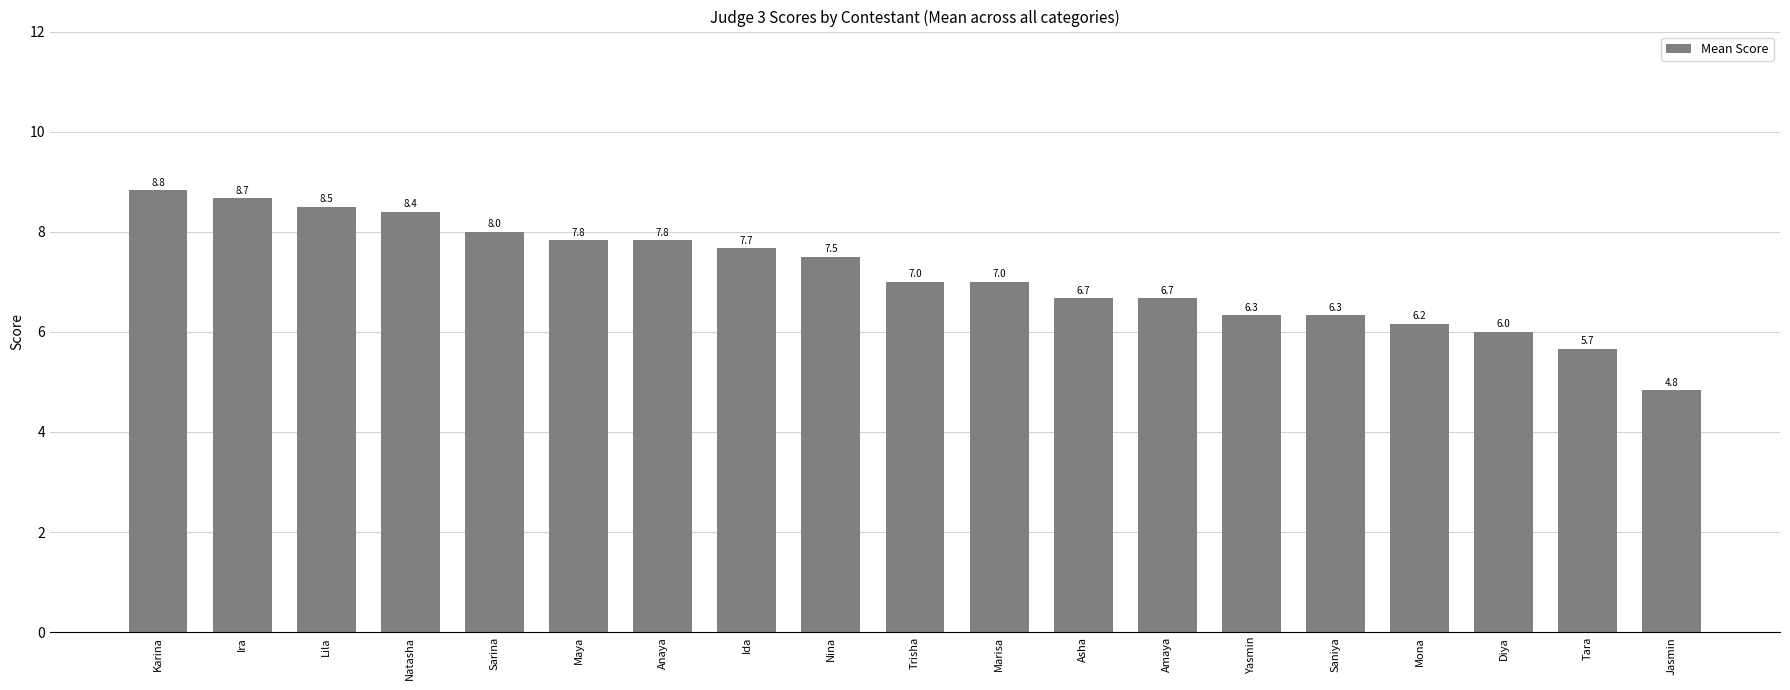

How many categories are shown in the chart?

19